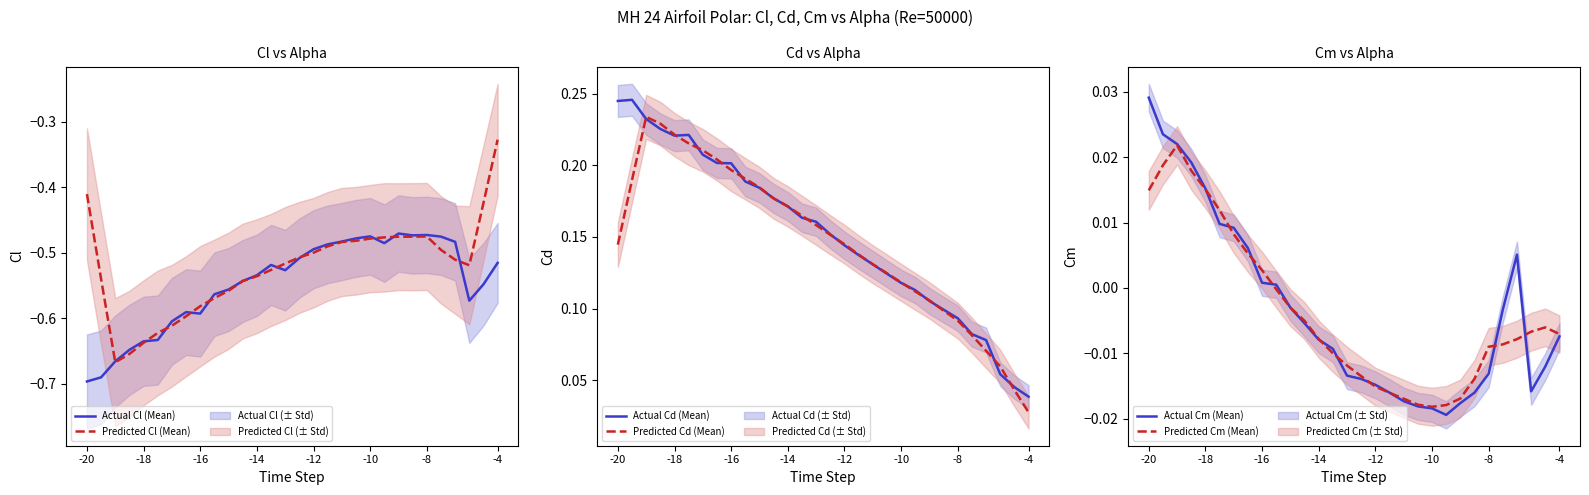

At which label is Predicted Cl (Mean) closest to 0?

-4